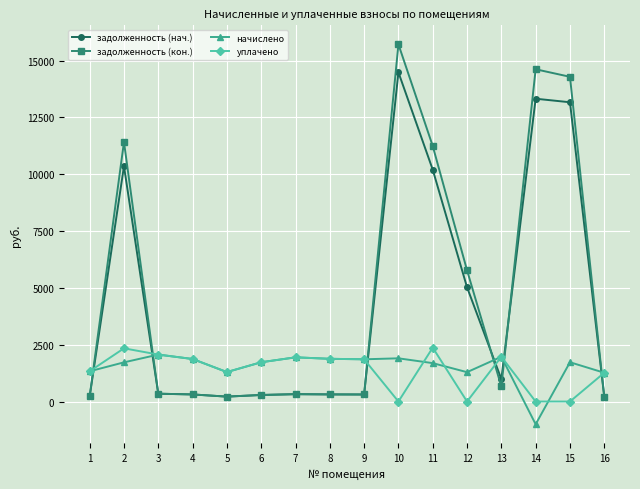

How many times do начислено and задолженность (нач.) cross each other?

6